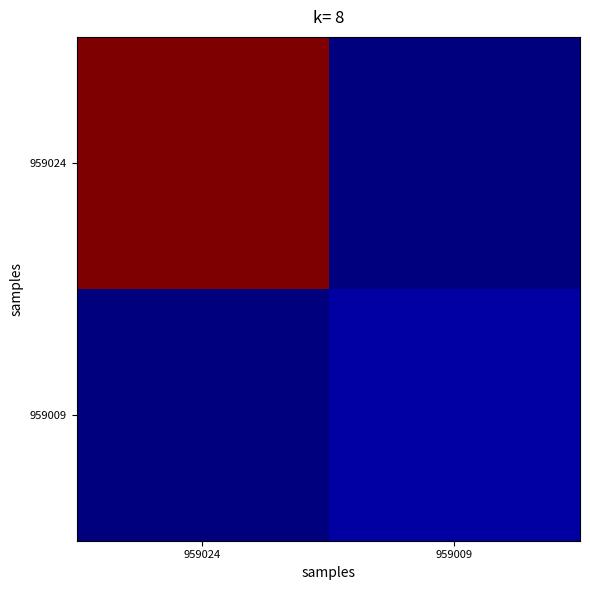

Between 959024 and 959009, which is larger?

959024